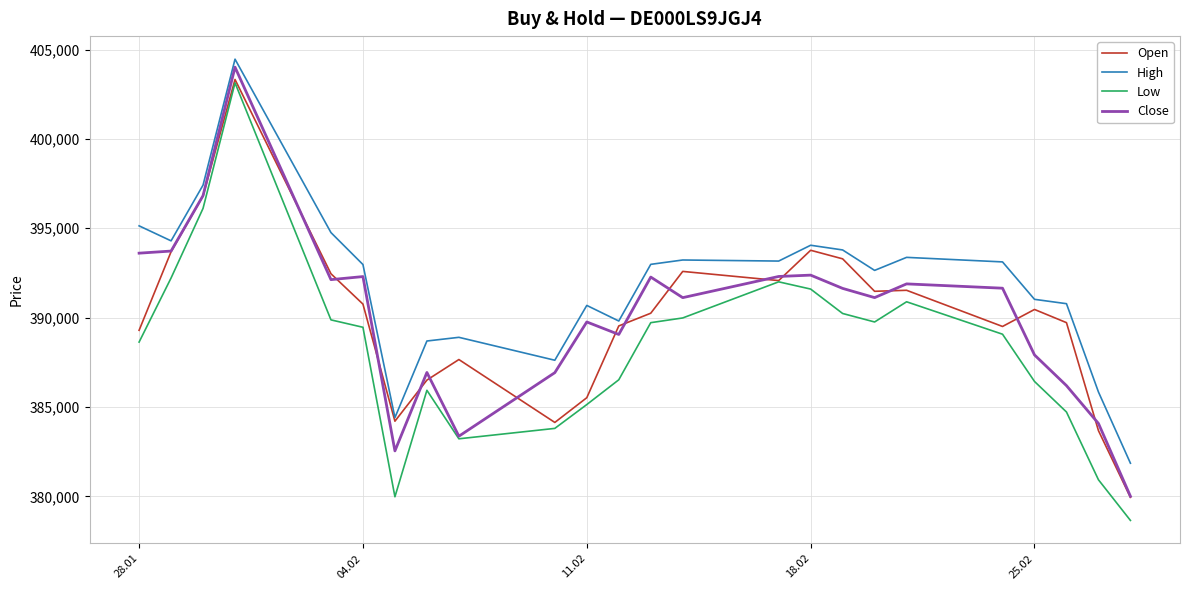

True or false: Low and High cross at least once.

False